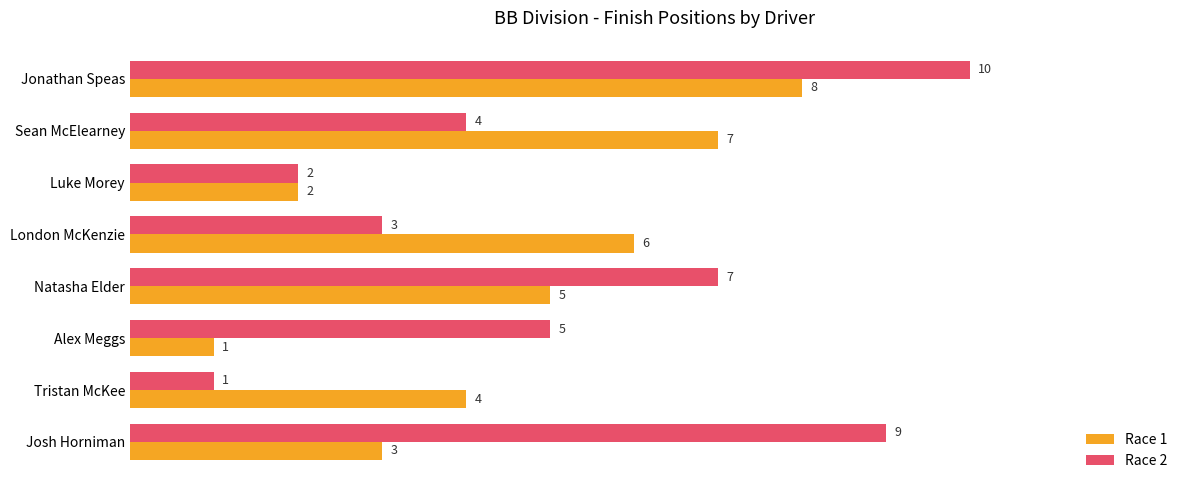

The Race 1 series shows 4 at Tristan McKee. True or false?

True